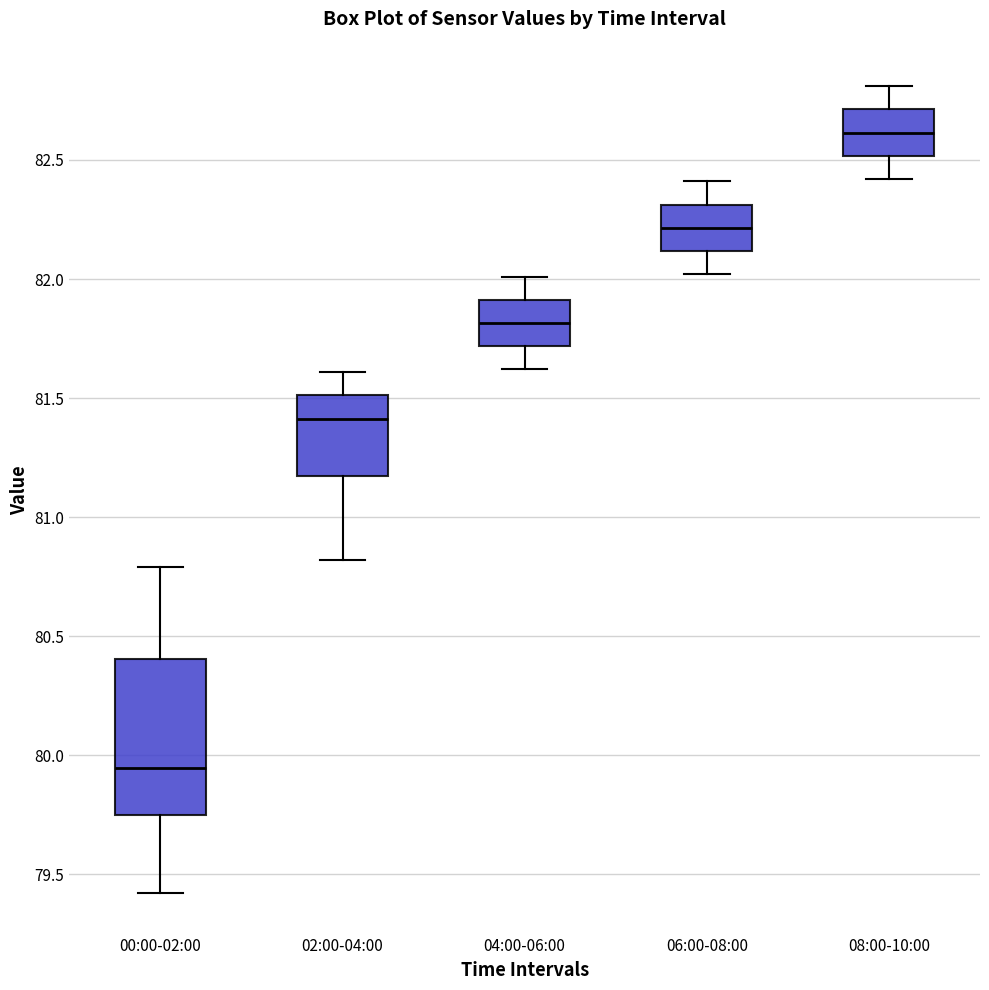

Which box is the tallest, from its lower edge to its upper edge?

00:00-02:00